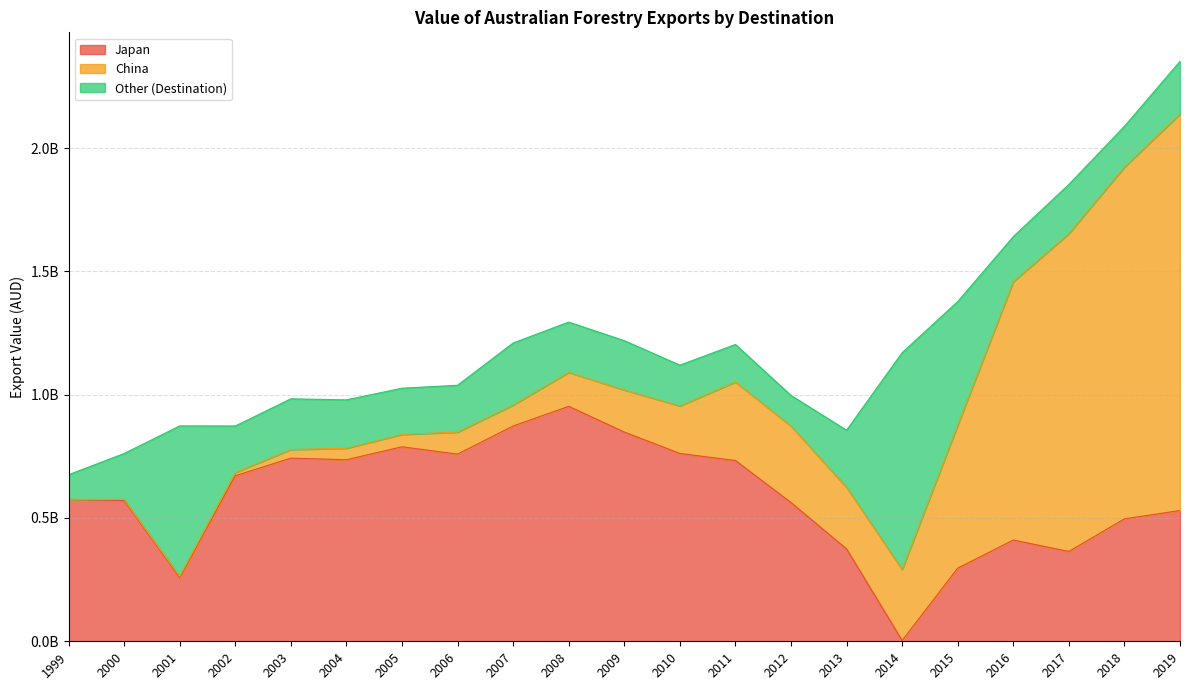

Reading left to right, extract all data points from this chart.

Japan: 575361411	570470769	258400299	671351582	742714401	736250881	788835071	759016853	873087745	952860009	848645718	761810126	733071663	562547019	374539451	3186868	296643298	410604712	364324900	496550319	530182253
China: 567878	4961900	4962639	12981018	34931047	46615044	49965258	89216743	84848700	137365683	170552805	192536875	318485240	310269006	249454265	287720692	579925078	1047557111	1288858196	1426423436	1608334567
Other (Destination): 99506849	186060220	610073160	188829044	205667205	196225215	187570818	190071800	251806827	204213566	199932412	165469747	152168574	124202443	232067476	879512741	501133086	182933909	199526132	165395618	213394263